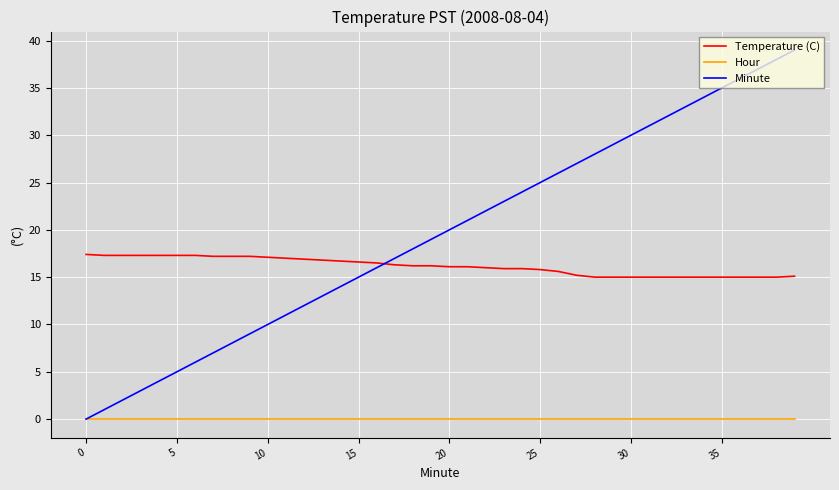

What is the greatest value displayed?

39.0